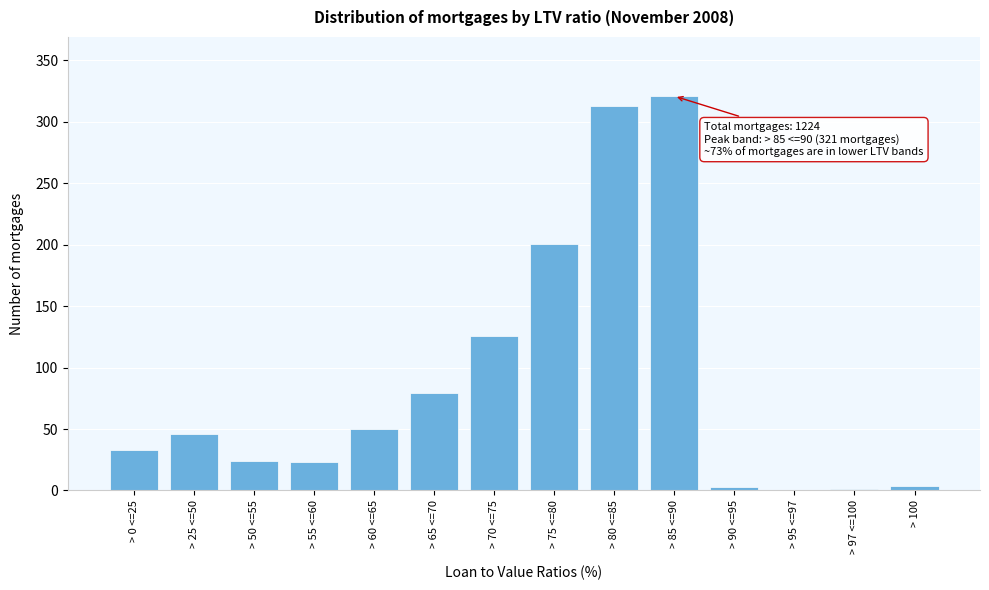

At which category does the chart reach its peak across all series?

> 85 <=90